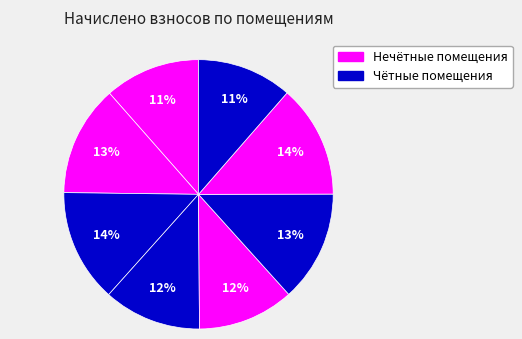

How many segments does this pie chart have?

8